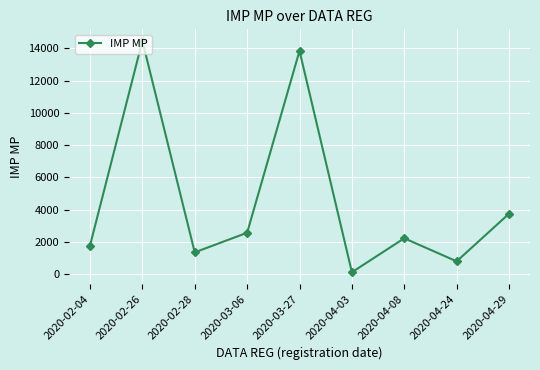

What position from the right is 2020-03-27?

5